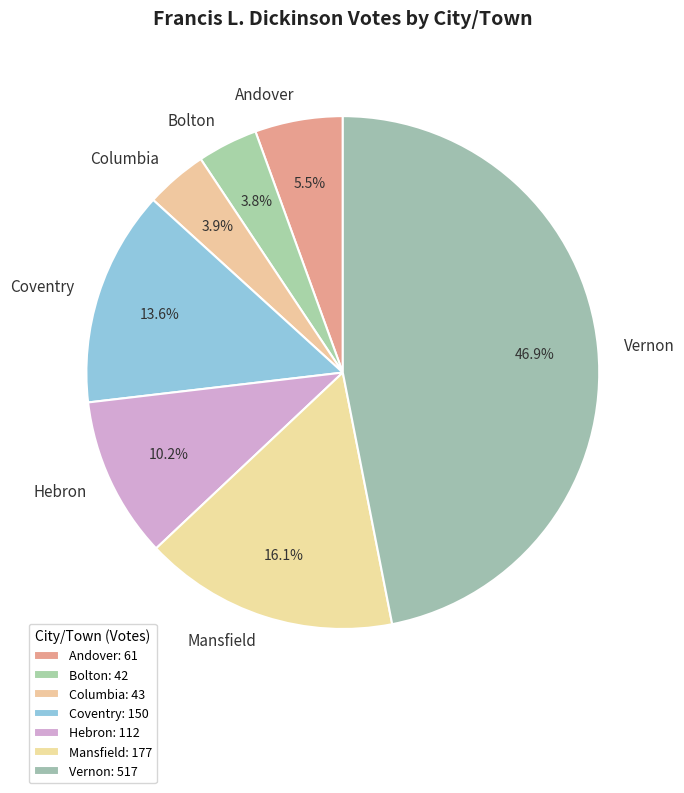

Which category has the biggest portion of the pie?

Vernon